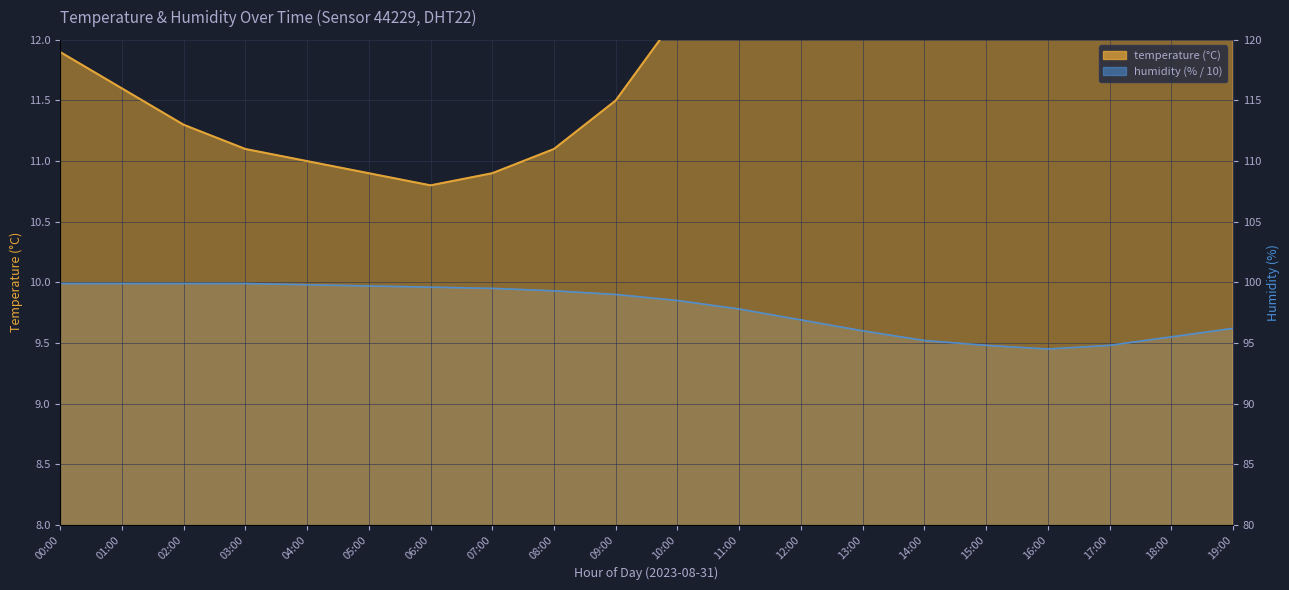

What is the approximate value of humidity at 08:00?

9.9